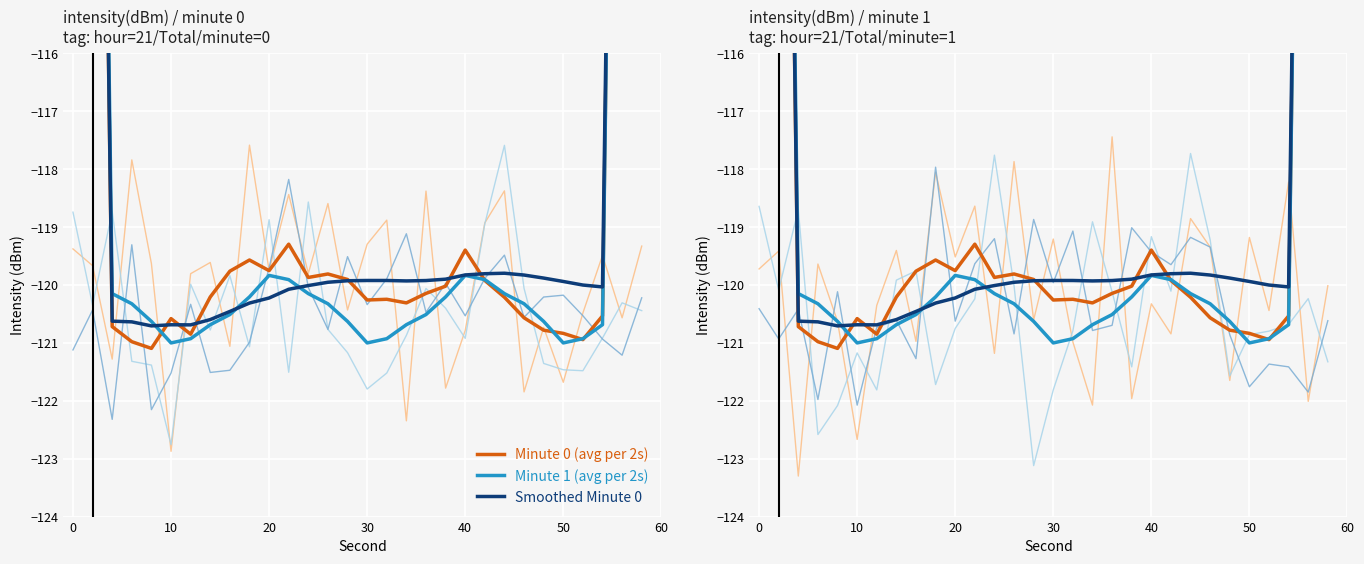

True or false: Smoothed Minute 0 has more than 2 interior local peaks.

True